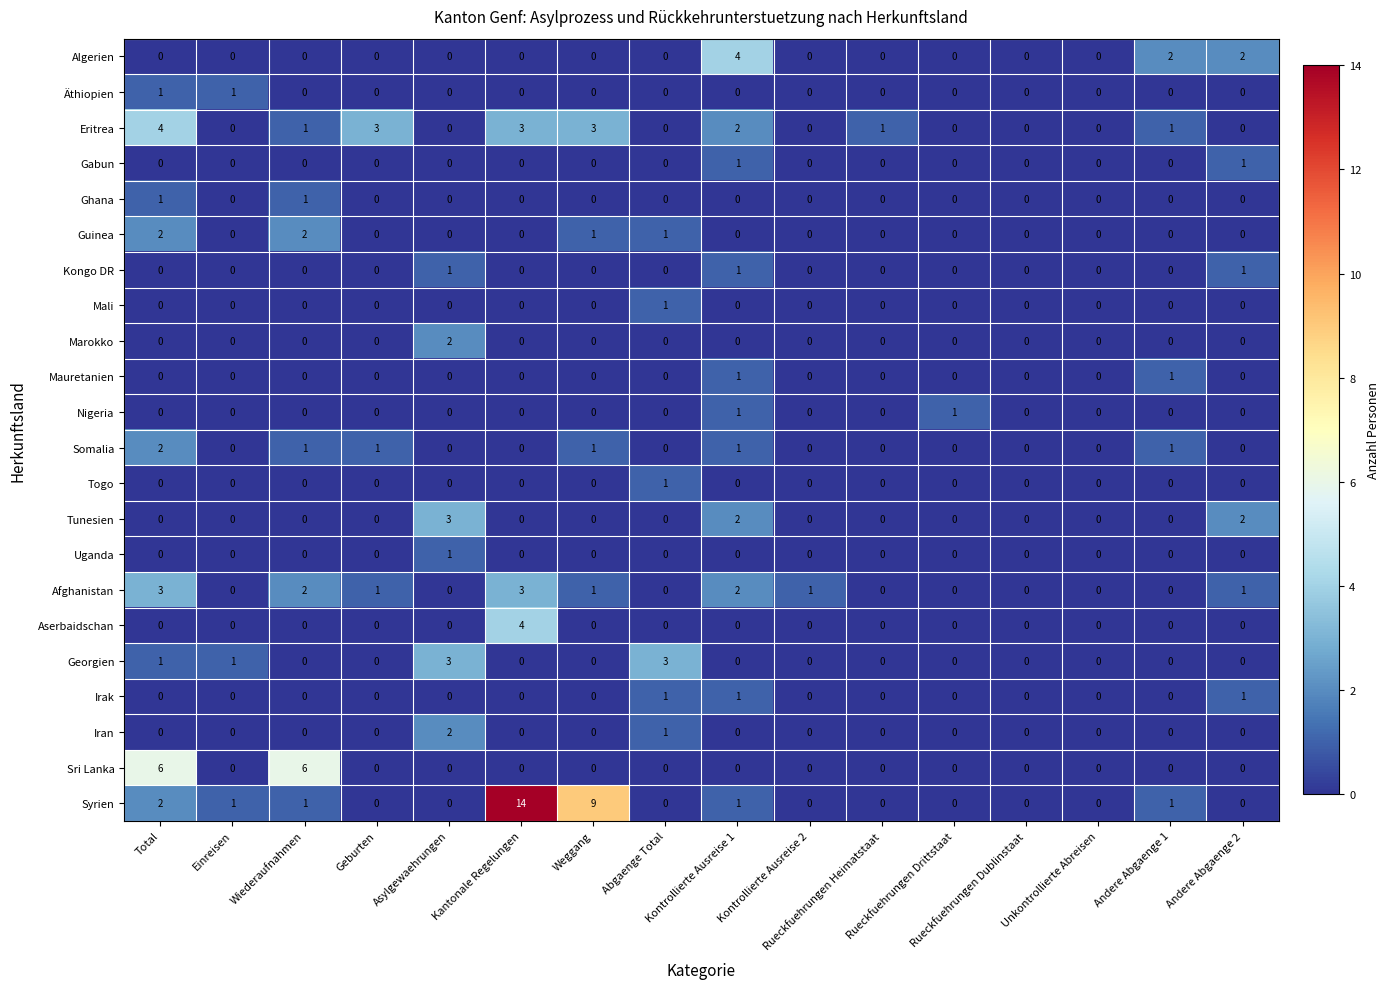

At which category is the sum across all series the highest?

Kantonale Regelungen